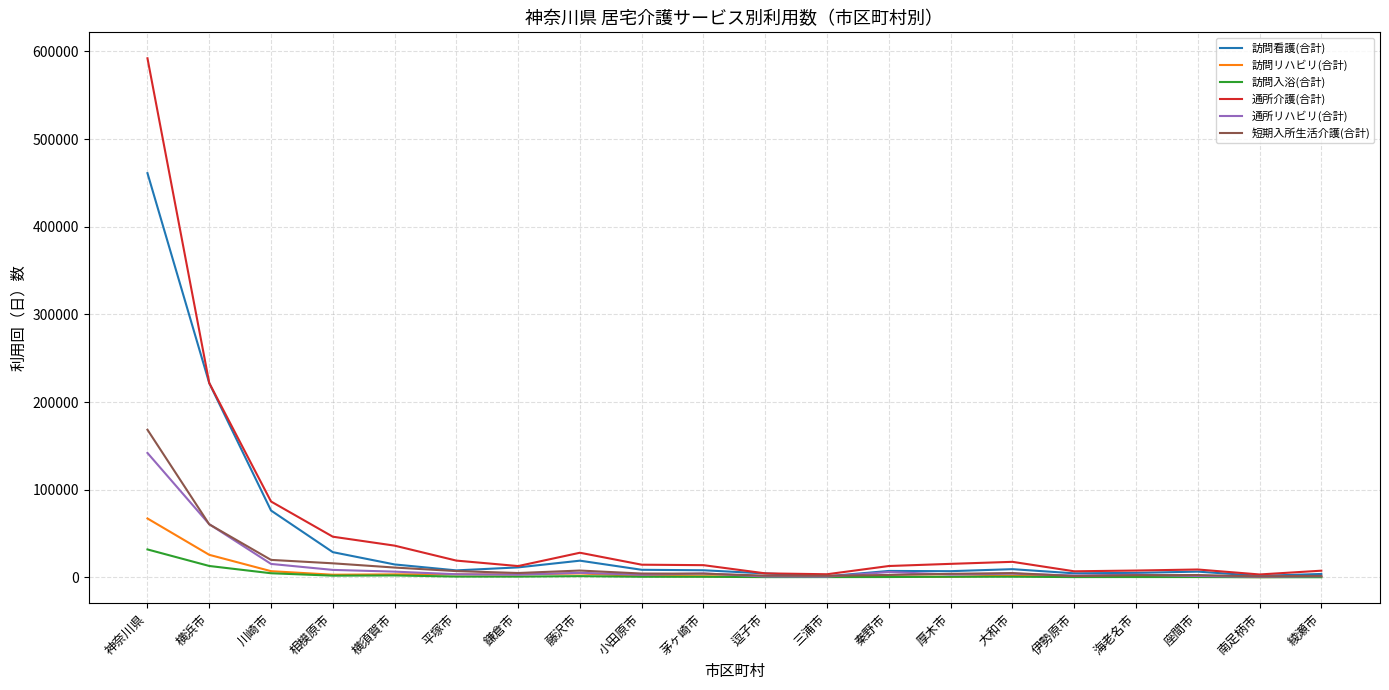

Rank the series by their maximum value, from highest to lowest.

通所介護(合計), 訪問看護(合計), 短期入所生活介護(合計), 通所リハビリ(合計), 訪問リハビリ(合計), 訪問入浴(合計)